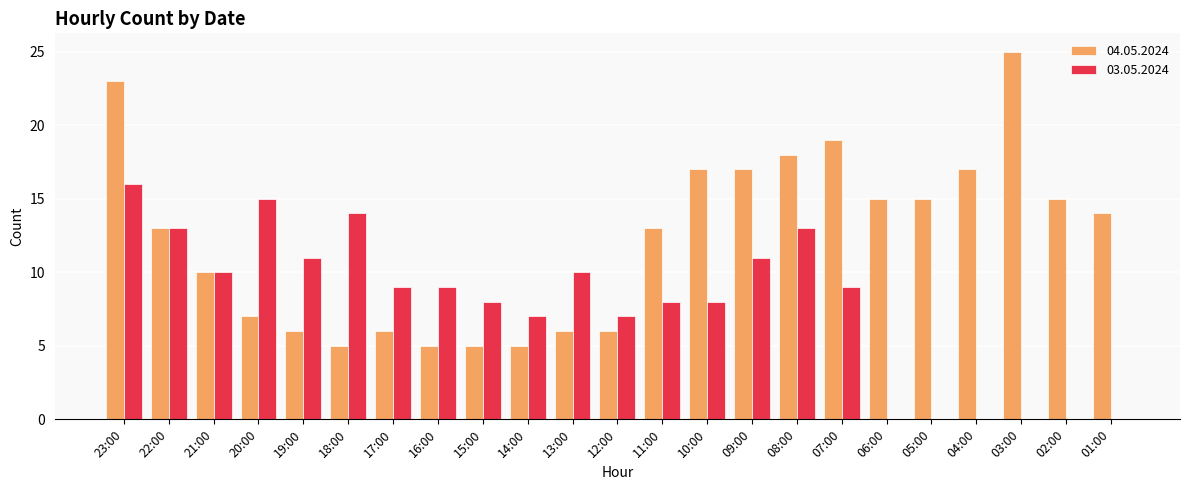

Reading left to right, transcribe all the data shown in this chart.

04.05.2024: 23:00=23	22:00=13	21:00=10	20:00=7	19:00=6	18:00=5	17:00=6	16:00=5	15:00=5	14:00=5	13:00=6	12:00=6	11:00=13	10:00=17	09:00=17	08:00=18	07:00=19	06:00=15	05:00=15	04:00=17	03:00=25	02:00=15	01:00=14
03.05.2024: 23:00=16	22:00=13	21:00=10	20:00=15	19:00=11	18:00=14	17:00=9	16:00=9	15:00=8	14:00=7	13:00=10	12:00=7	11:00=8	10:00=8	09:00=11	08:00=13	07:00=9	06:00=0	05:00=0	04:00=0	03:00=0	02:00=0	01:00=0